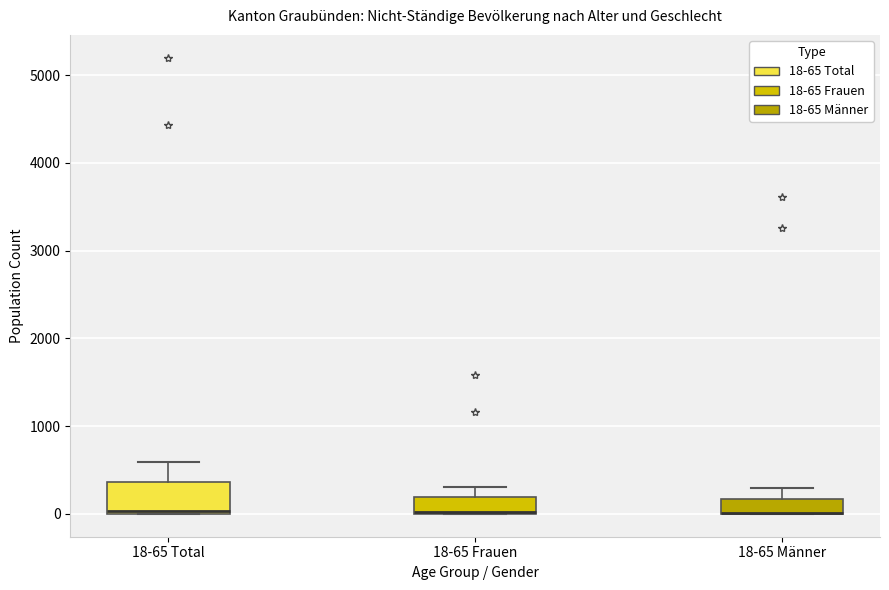

Where is the upper edge of the box for 18-65 Männer on the y-axis? The values are not printed on the chart, so give them approximately, as read against the axis.

200